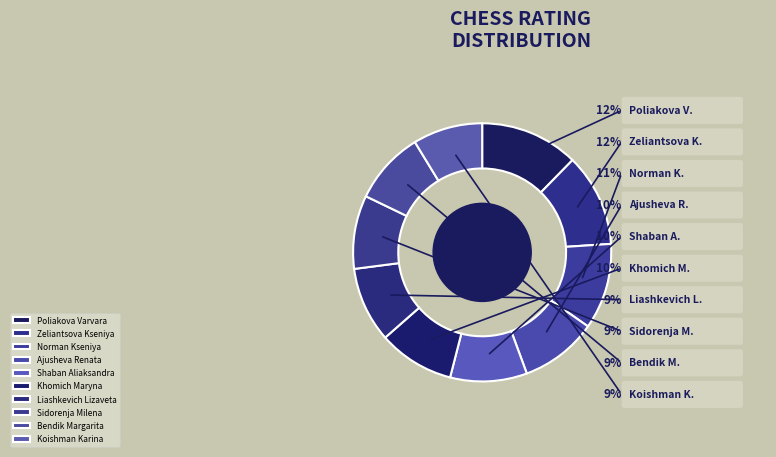

Count the number of slices in the pie.

10